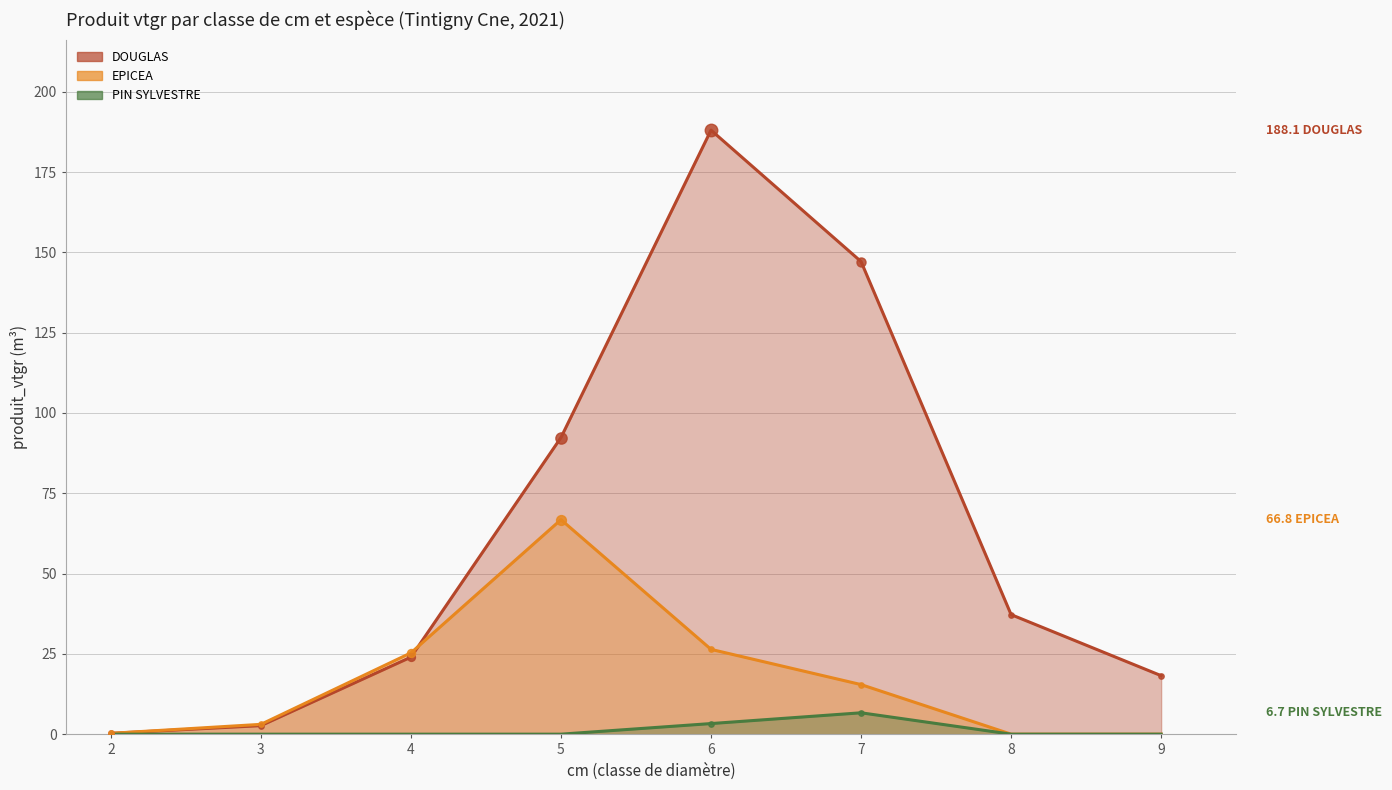

Which series reaches the maximum Y coordinate?

DOUGLAS